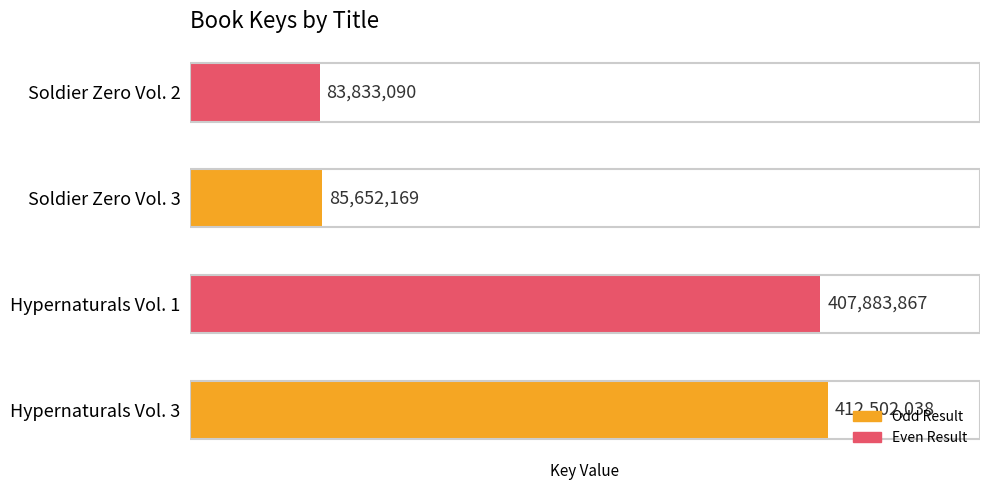

Are the bars grouped side by side (vs. stacked)?

No